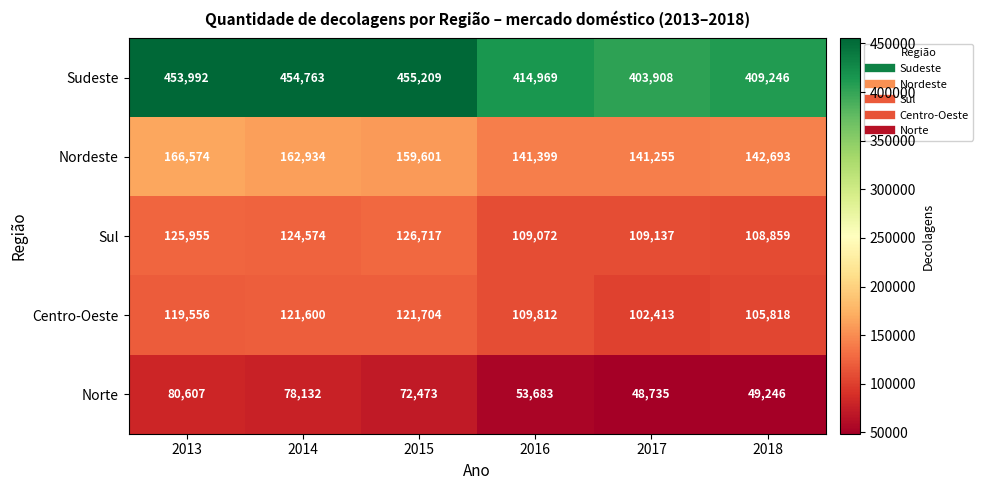

The value of Sudeste at 2018 is 409246. True or false?

True